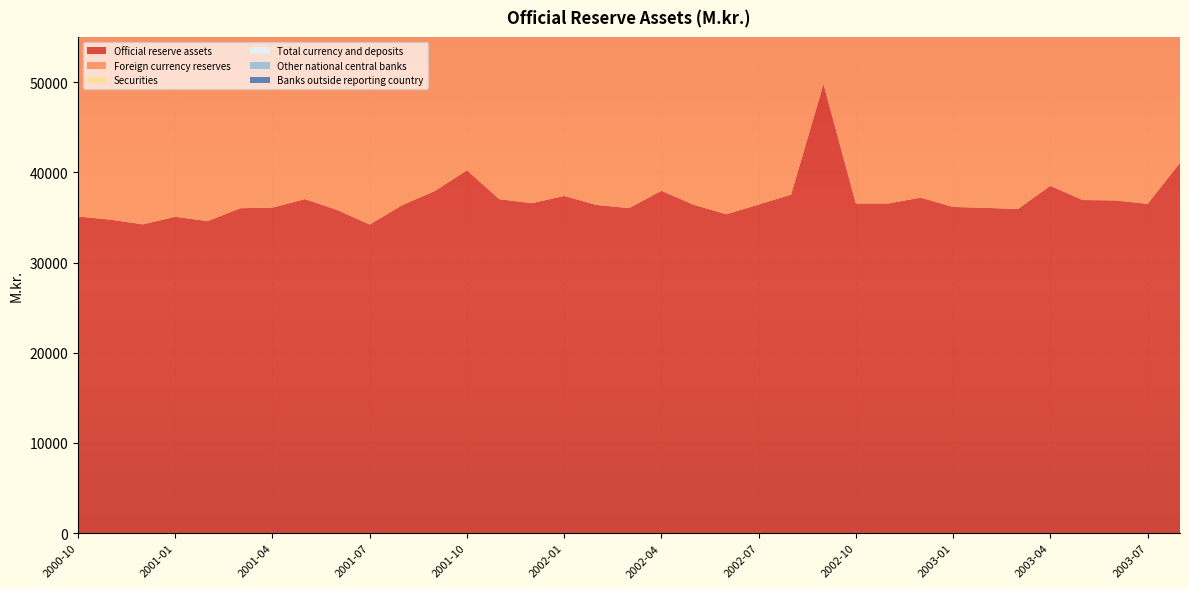

Reading left to right, extract all data points from this chart.

Official reserve assets: 2000-10=35100	2000-11=34754	2000-12=34232	2001-01=35073	2001-02=34587	2001-03=36017	2001-04=36090	2001-05=37027	2001-06=35818	2001-07=34212	2001-08=36359	2001-09=37908	2001-10=40215	2001-11=37016	2001-12=36579	2002-01=37379	2002-02=36380	2002-03=36033	2002-04=37954	2002-05=36399	2002-06=35353	2002-07=36427	2002-08=37530	2002-09=49759	2002-10=36544	2002-11=36545	2002-12=37193	2003-01=36160	2003-02=36058	2003-03=35936	2003-04=38499	2003-05=36926	2003-06=36883	2003-07=36502	2003-08=41046
Foreign currency reserves: 2000-10=31650	2000-11=31271	2000-12=30801	2001-01=31526	2001-02=31350	2001-03=32436	2001-04=32258	2001-05=32871	2001-06=31667	2001-07=30221	2001-08=32357	2001-09=33649	2001-10=35964	2001-11=32658	2001-12=32405	2002-01=33198	2002-02=32218	2002-03=31857	2002-04=33942	2002-05=32365	2002-06=31508	2002-07=32692	2002-08=33650	2002-09=45866	2002-10=32657	2002-11=32702	2002-12=33416	2003-01=32414	2003-02=32387	2003-03=32369	2003-04=34976	2003-05=33416	2003-06=33225	2003-07=32762	2003-08=37091
Securities: 2000-10=22197	2000-11=22549	2000-12=22539	2001-01=22929	2001-02=22954	2001-03=23589	2001-04=24855	2001-05=26681	2001-06=26651	2001-07=25557	2001-08=25235	2001-09=26863	2001-10=27496	2001-11=28784	2001-12=27181	2002-01=26656	2002-02=26036	2002-03=26163	2002-04=25450	2002-05=23645	2002-06=22331	2002-07=21626	2002-08=22769	2002-09=24501	2002-10=23480	2002-11=25191	2002-12=23907	2003-01=23248	2003-02=24282	2003-03=25910	2003-04=26341	2003-05=25892	2003-06=26910	2003-07=27987	2003-08=27407
Total currency and deposits: 2000-10=9453	2000-11=8722	2000-12=8262	2001-01=8598	2001-02=8396	2001-03=8847	2001-04=7403	2001-05=6190	2001-06=5016	2001-07=4664	2001-08=7122	2001-09=6786	2001-10=8468	2001-11=3873	2001-12=5224	2002-01=6542	2002-02=6183	2002-03=5694	2002-04=8493	2002-05=8720	2002-06=9178	2002-07=11066	2002-08=10881	2002-09=21366	2002-10=9177	2002-11=7511	2002-12=9509	2003-01=9166	2003-02=8105	2003-03=6459	2003-04=8635	2003-05=7524	2003-06=6315	2003-07=4775	2003-08=9685
Other national central banks: 2000-10=4542	2000-11=5136	2000-12=5566	2001-01=6334	2001-02=5472	2001-03=4355	2001-04=4471	2001-05=5239	2001-06=3904	2001-07=3553	2001-08=2565	2001-09=2401	2001-10=5059	2001-11=1121	2001-12=3673	2002-01=4509	2002-02=4084	2002-03=3604	2002-04=521	2002-05=4419	2002-06=5719	2002-07=5838	2002-08=7075	2002-09=7075	2002-10=4657	2002-11=3484	2002-12=4331	2003-01=4332	2003-02=4894	2003-03=3489	2003-04=6228	2003-05=4960	2003-06=2736	2003-07=946	2003-08=2813
Banks outside reporting country: 2000-10=4911	2000-11=3586	2000-12=2696	2001-01=2264	2001-02=2924	2001-03=4492	2001-04=2932	2001-05=951	2001-06=1112	2001-07=1111	2001-08=4557	2001-09=4385	2001-10=3409	2001-11=2752	2001-12=1551	2002-01=2033	2002-02=2099	2002-03=2090	2002-04=7971	2002-05=4301	2002-06=3459	2002-07=5228	2002-08=3805	2002-09=14290	2002-10=4519	2002-11=4027	2002-12=5178	2003-01=4834	2003-02=3211	2003-03=2970	2003-04=2407	2003-05=2564	2003-06=3580	2003-07=3829	2003-08=6872